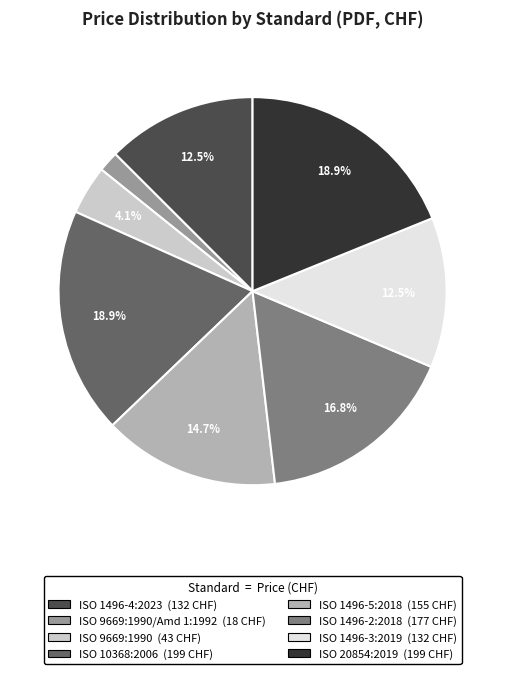

Count the number of slices in the pie.

8